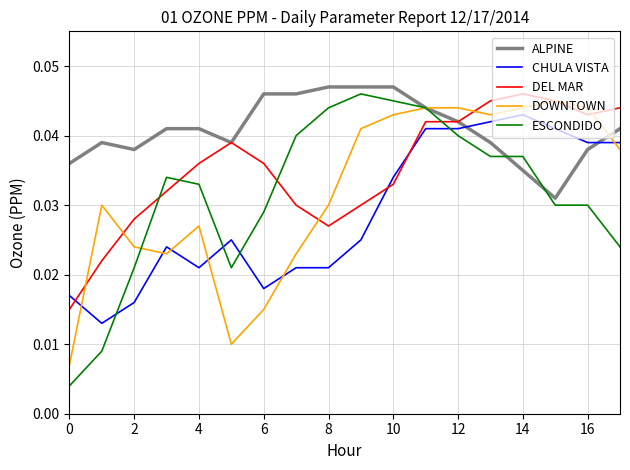

Which series has the widest spread of values?

ESCONDIDO